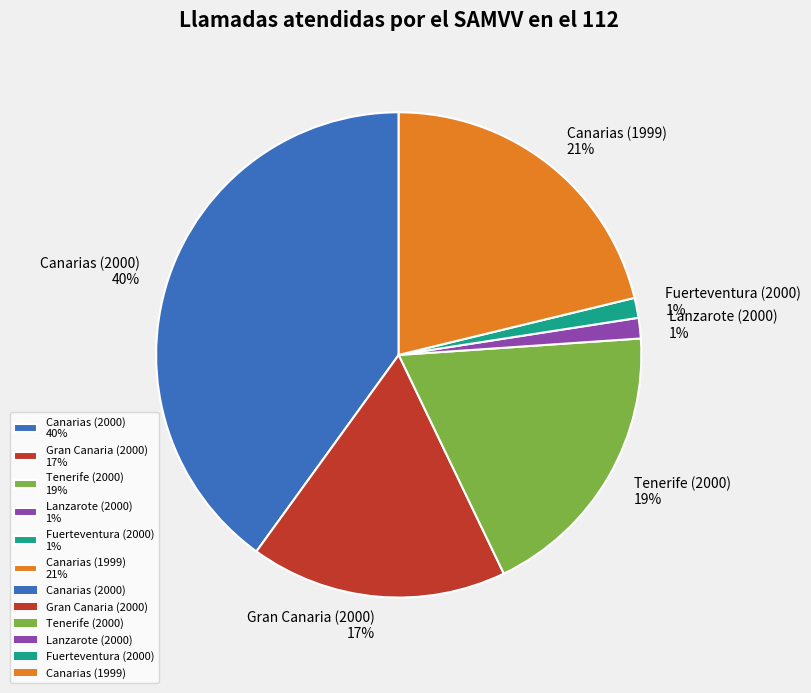

How many slices are in this pie chart?

6